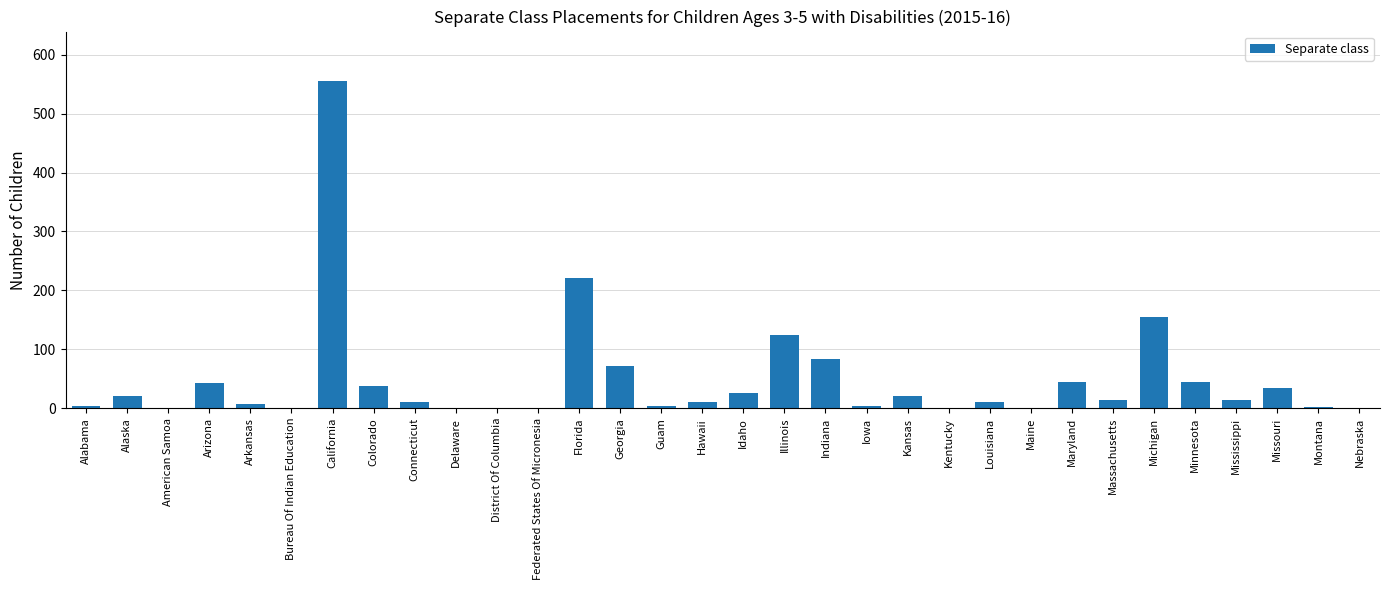

What is the sum of the values at Hawaii and California?

566